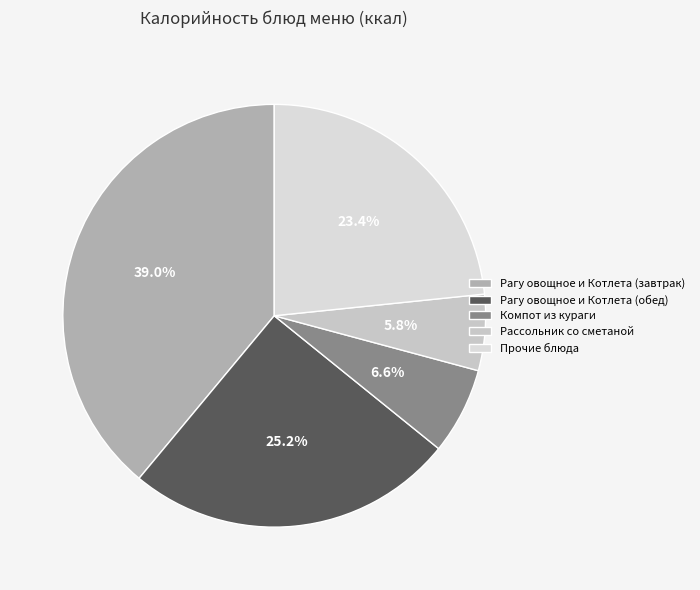

What percentage is the Компот из кураги slice, to the nearest percent?

7%